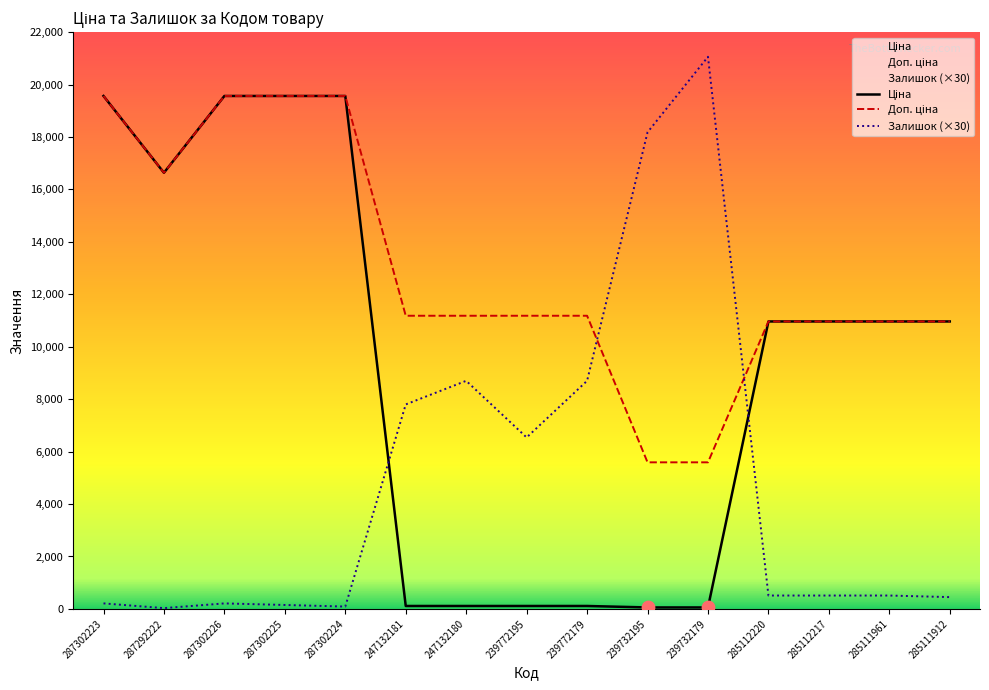

What are all the series names shown in the legend?

Ціна, Доп. ціна, Залишок